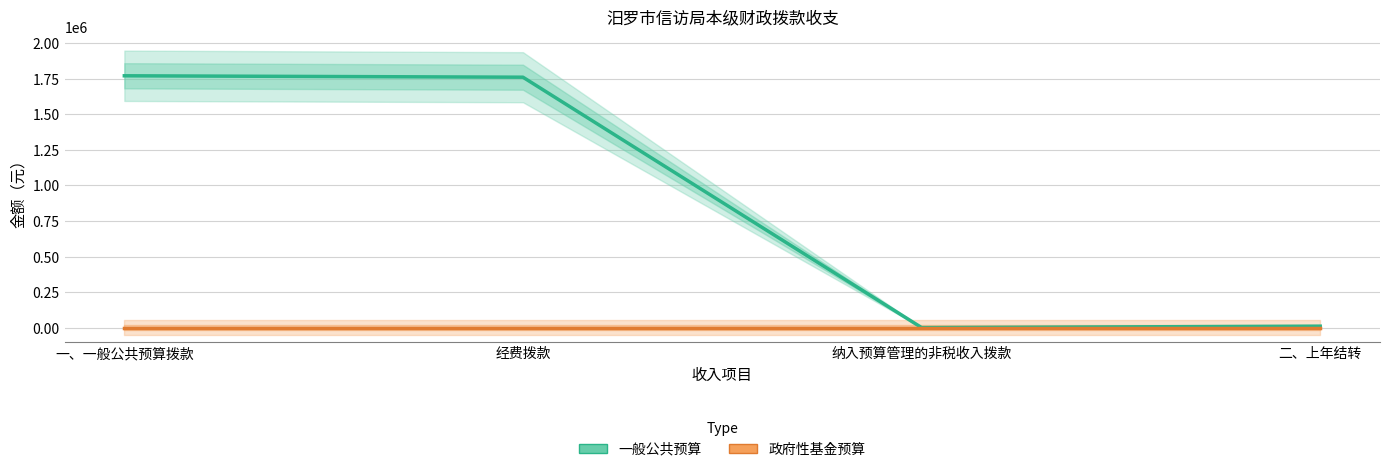

Reading right to left, what are all the values shown in this chart?

一般公共预算: 二、上年结转=10000.0	纳入预算管理的非税收入拨款=0.0	经费拨款=1761956.9	一、一般公共预算拨款=1771956.9
政府性基金预算: 二、上年结转=0.0	纳入预算管理的非税收入拨款=0.0	经费拨款=0.0	一、一般公共预算拨款=0.0